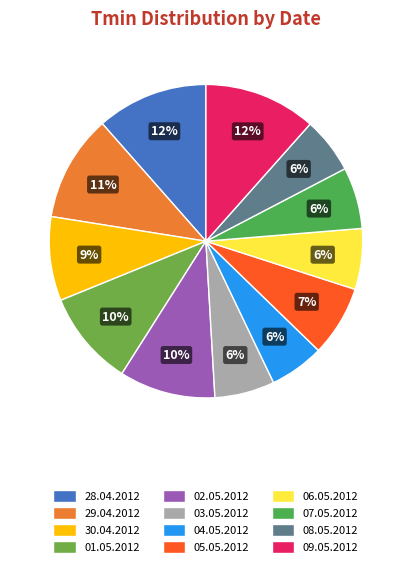

What is the change in value from 29.04.2012 to 06.05.2012?

-5.4